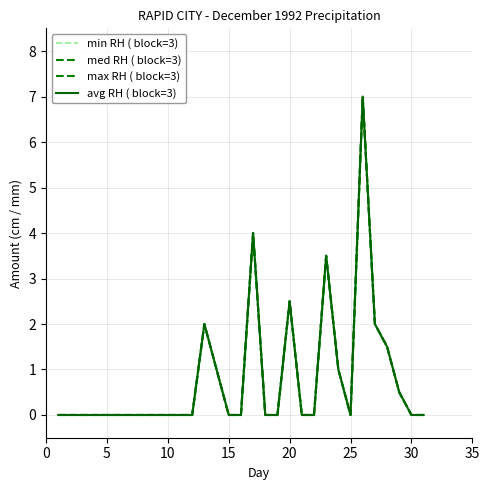

How many interior local peaks does the med RH ( block=3) series have?

5